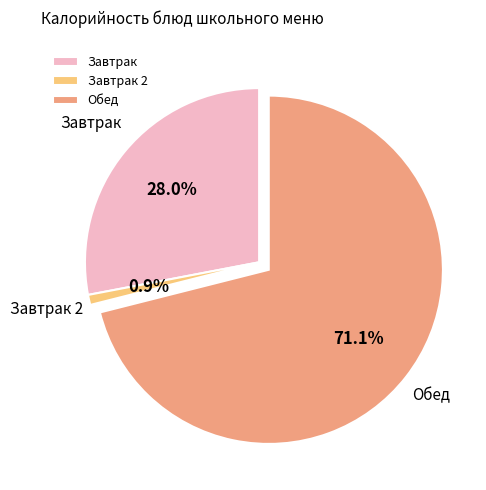

Rank the categories by value from lowest to highest.

Завтрак 2, Завтрак, Обед